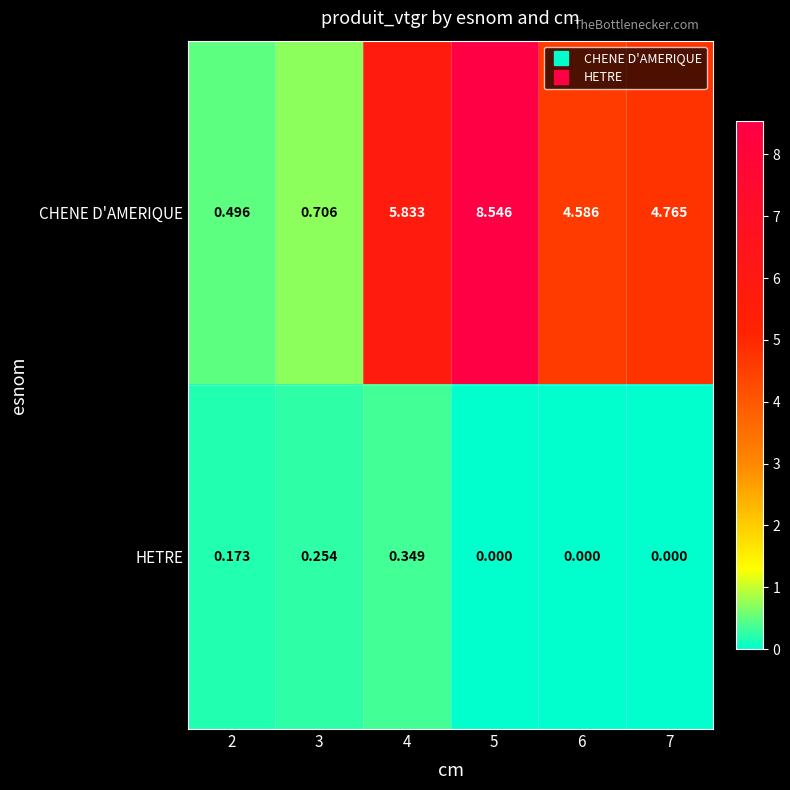

Which series changed the most between 5 and 6?

CHENE D'AMERIQUE